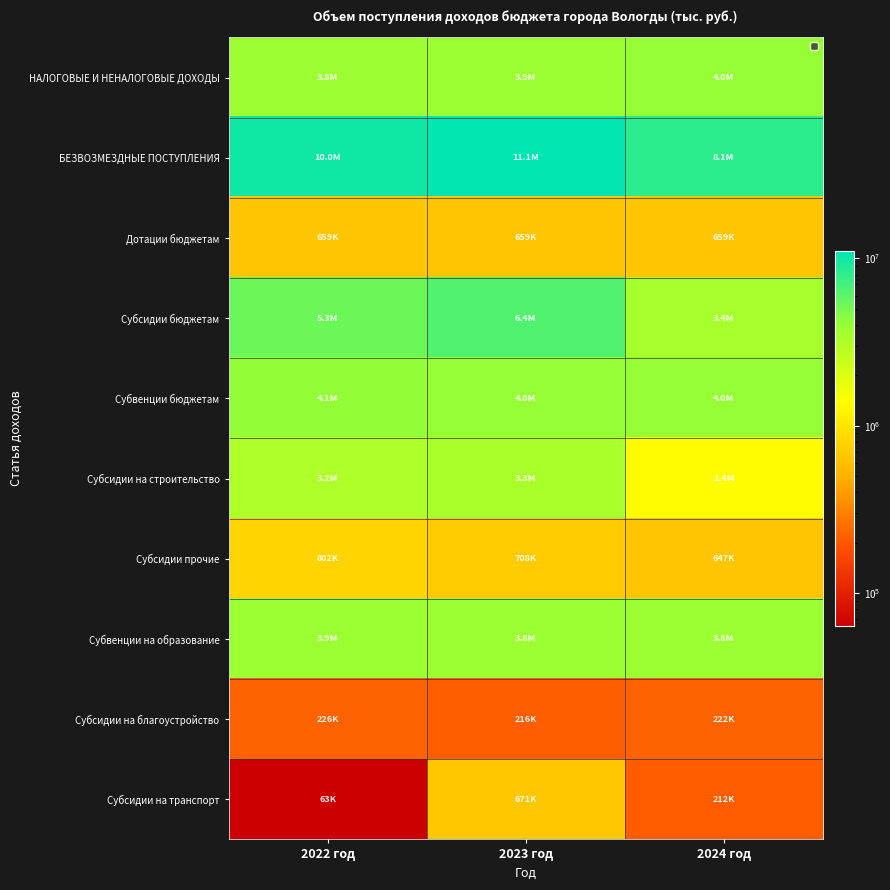

Reading left to right, transcribe all the data shown in this chart.

НАЛОГОВЫЕ И НЕНАЛОГОВЫЕ ДОХОДЫ: 2022 год=3794840.3	2023 год=3879987.1	2024 год=4048295.7
БЕЗВОЗМЕЗДНЫЕ ПОСТУПЛЕНИЯ: 2022 год=10037088.3	2023 год=11106292.9	2024 год=8095207.6
Дотации бюджетам: 2022 год=658855.6	2023 год=658855.6	2024 год=658855.6
Субсидии бюджетам: 2022 год=5300934.4	2023 год=6428325.9	2024 год=3421304.0
Субвенции бюджетам: 2022 год=4071598.3	2023 год=4019111.4	2024 год=4015048.0
Субсидии на строительство: 2022 год=3170894.1	2023 год=3322565.8	2024 год=1353804.1
Субсидии прочие: 2022 год=801517.6	2023 год=707953.5	2024 год=647018.5
Субвенции на образование: 2022 год=3888313.9	2023 год=3838469.0	2024 год=3838469.0
Субсидии на благоустройство: 2022 год=225798.4	2023 год=216105.1	2024 год=222199.7
Субсидии на транспорт: 2022 год=63476.0	2023 год=671080.2	2024 год=211586.7